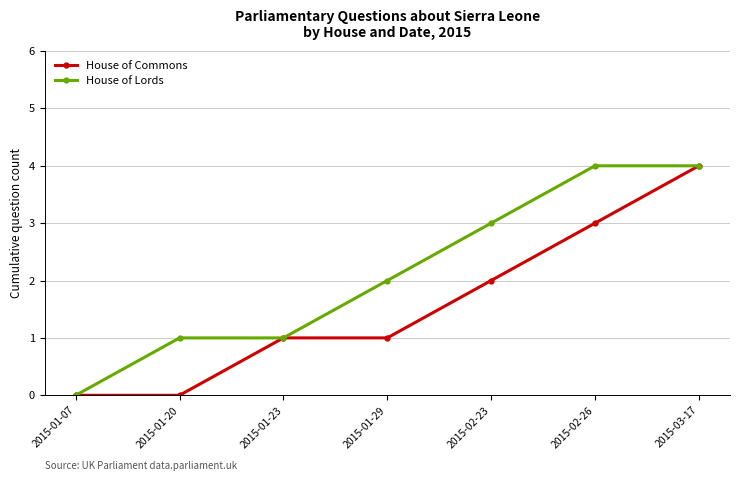

What is the total value across all series at 2015-01-23?

2